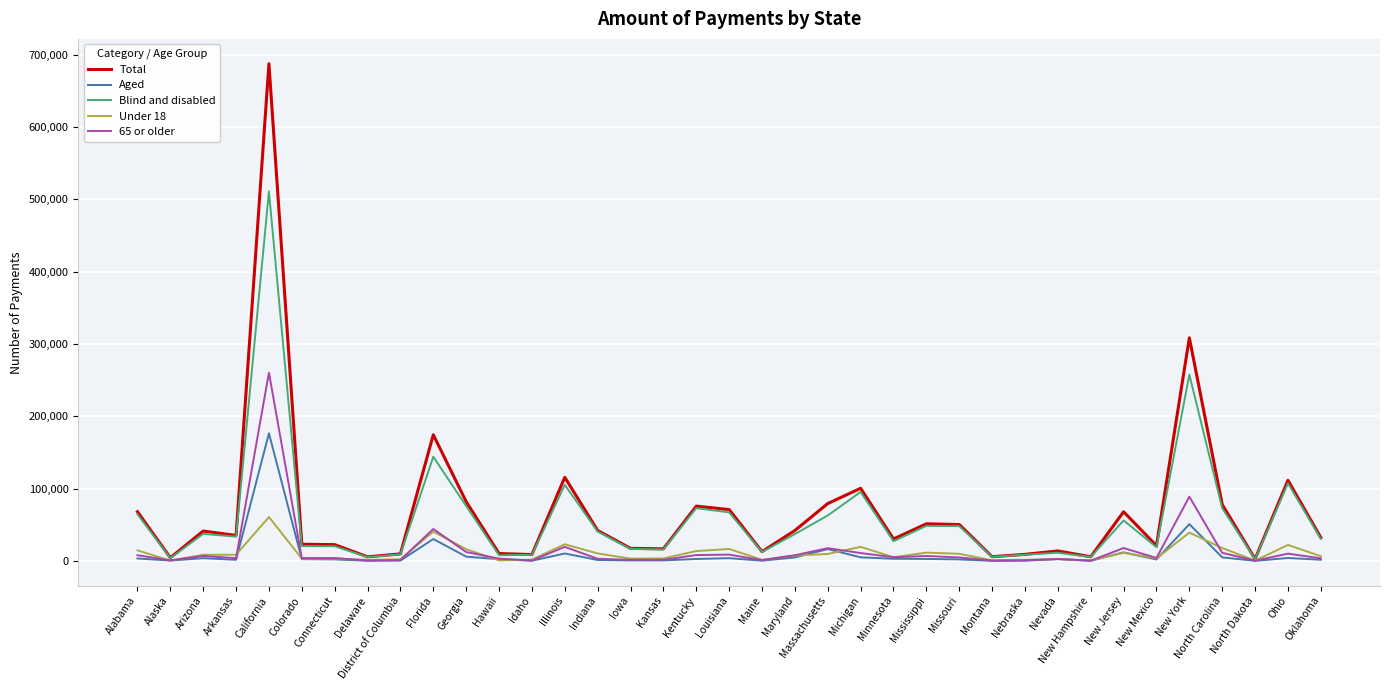

List the series in order of their peak value, lowest first.

Under 18, Aged, 65 or older, Blind and disabled, Total